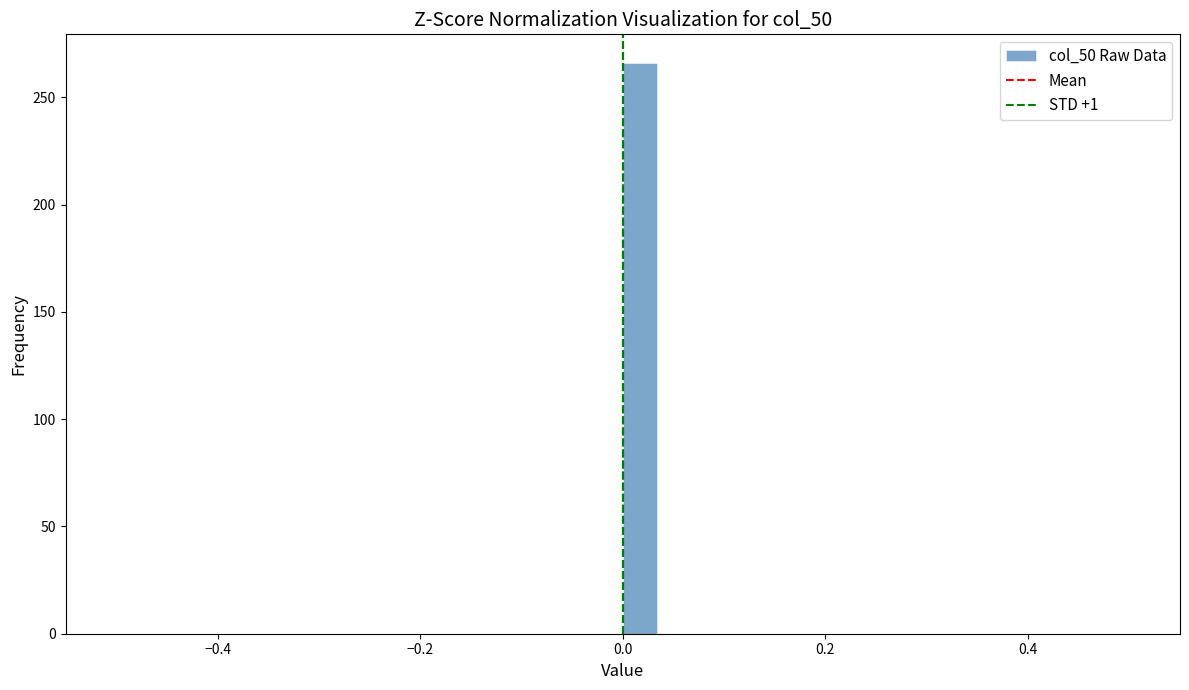

Around what value on the x-axis is the tallest bar? Give the approximate position of its centre, as read against the axis.

0.02